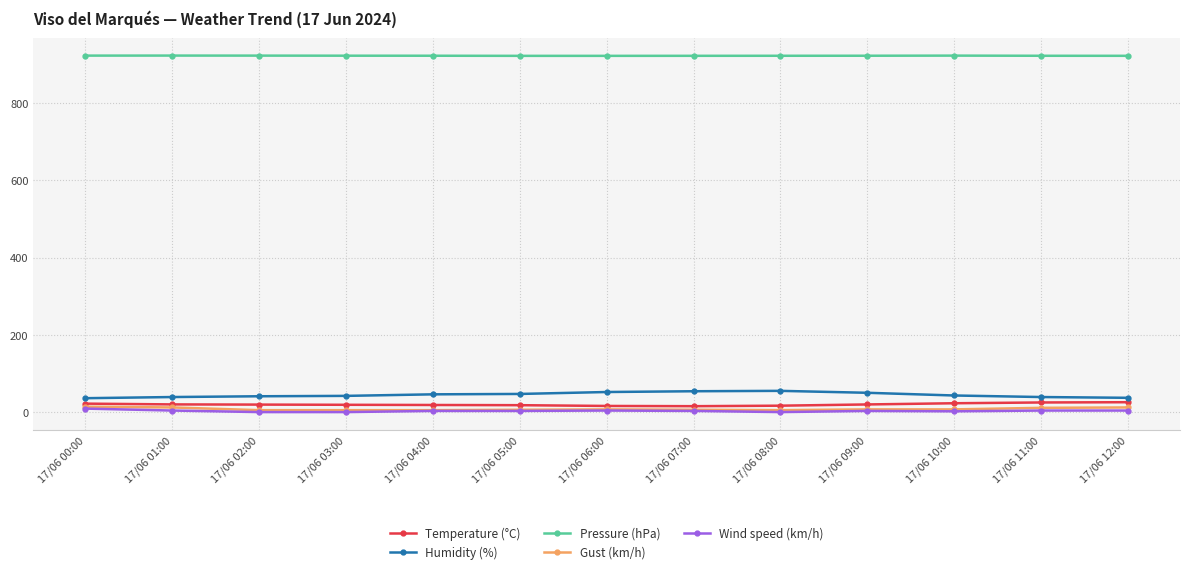

What is the maximum value shown in the chart?

923.6